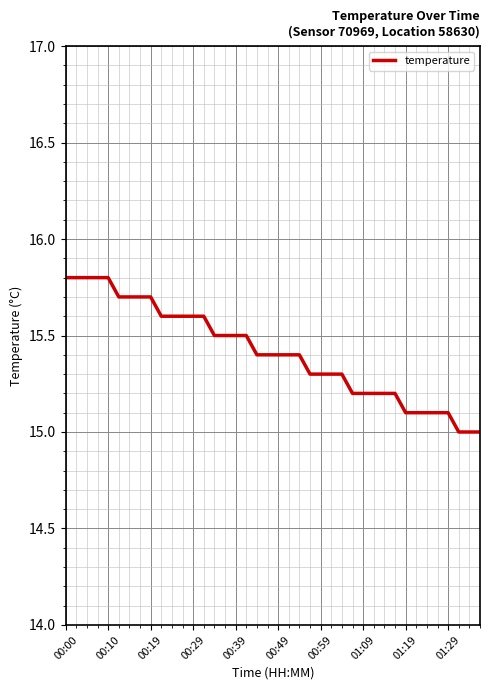

Reading left to right, what are all the values shown in this chart?

15.8	15.8	15.8	15.8	15.8	15.7	15.7	15.7	15.7	15.6	15.6	15.6	15.6	15.6	15.5	15.5	15.5	15.5	15.4	15.4	15.4	15.4	15.4	15.3	15.3	15.3	15.3	15.2	15.2	15.2	15.2	15.2	15.1	15.1	15.1	15.1	15.1	15.0	15.0	15.0